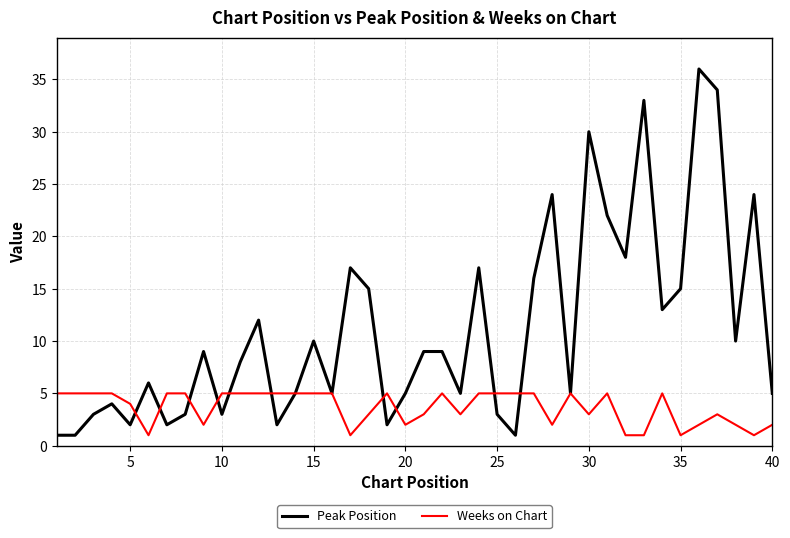

Which series has the largest range (max minus min)?

Peak Position